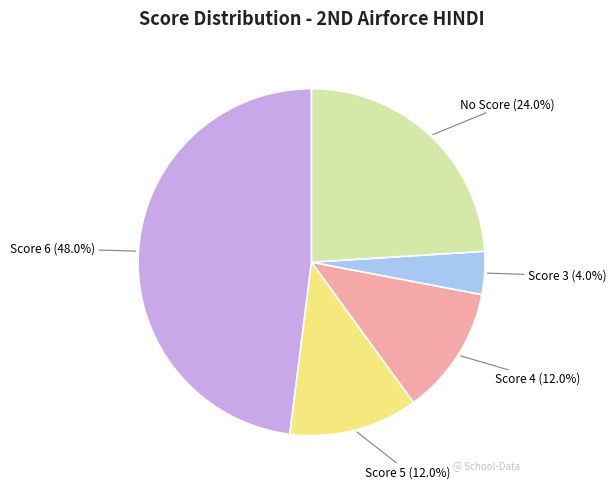

Count the number of slices in the pie.

5